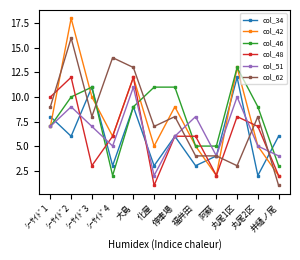

In col_51, how many points are lower than both neighbors (excluding endpoints)?

3